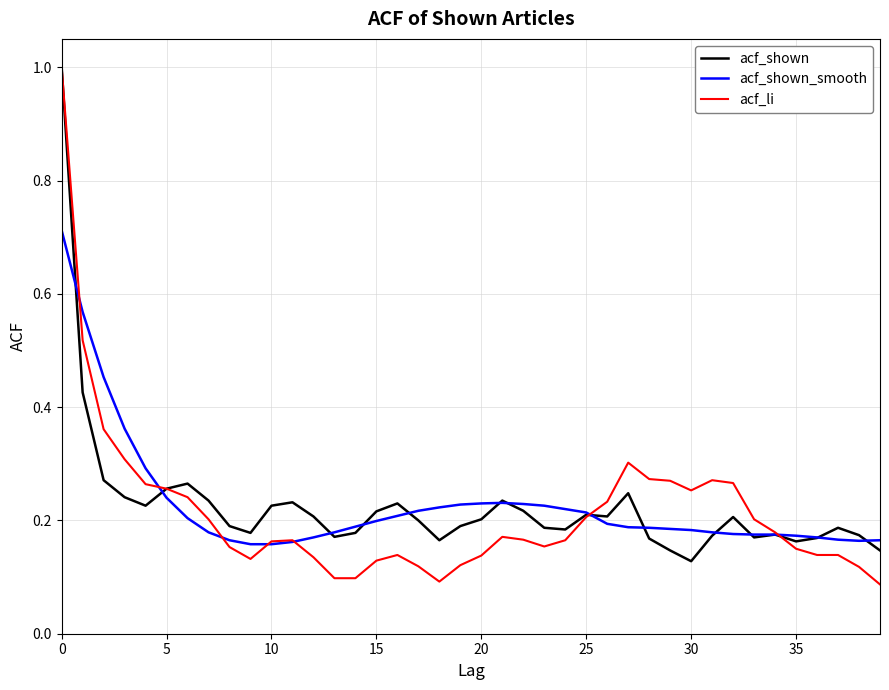

Which series has the largest range (max minus min)?

acf_li